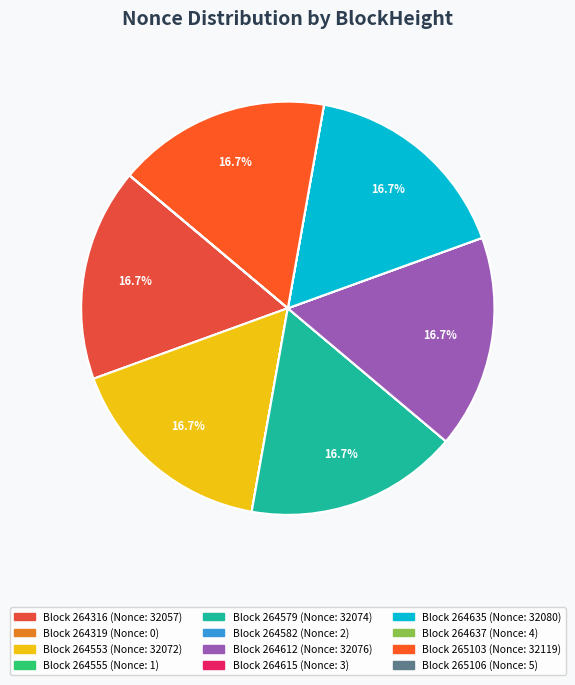

Rank the categories by value from highest to lowest.

265103, 264635, 264612, 264579, 264553, 264316, 265106, 264637, 264615, 264582, 264555, 264319